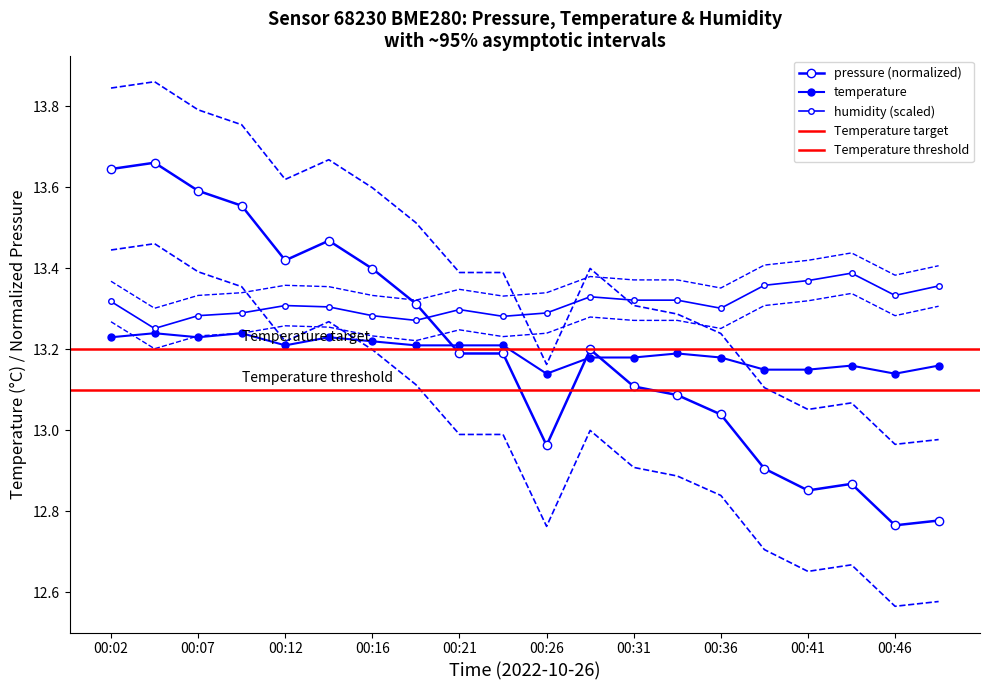

At which category is the sum across all series the highest?

00:02